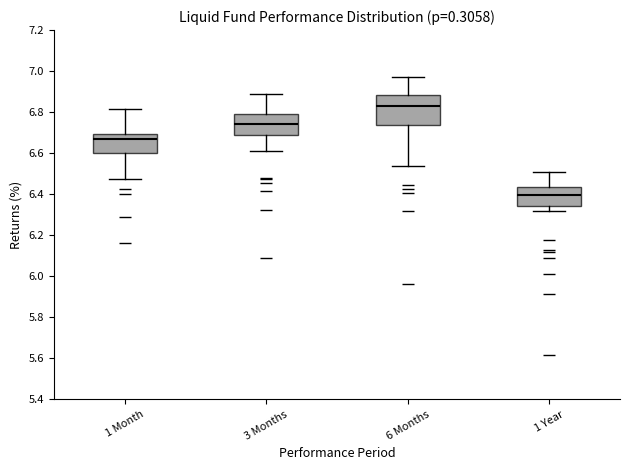

Where is the upper edge of the box for 3 Months on the y-axis? The values are not printed on the chart, so give them approximately, as read against the axis.

6.80